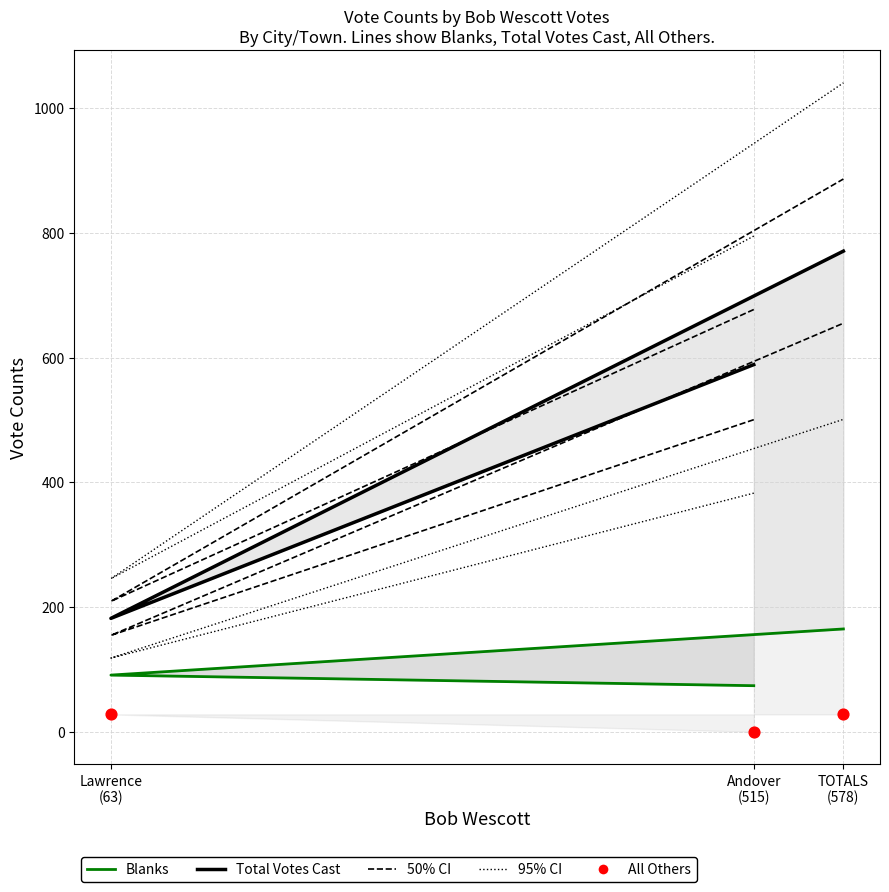

At which category is the sum across all series the highest?

TOTALS
(578)